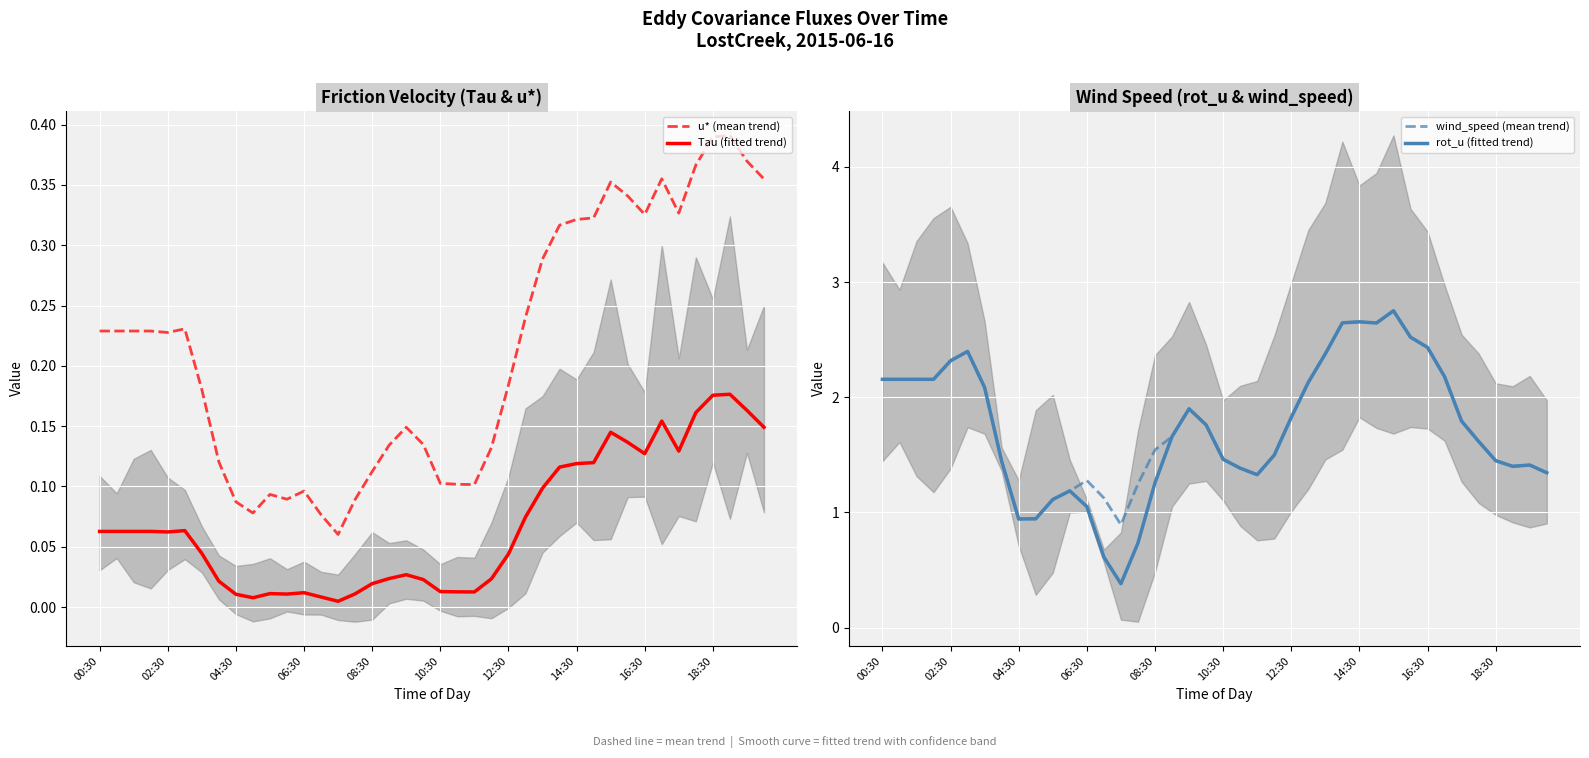

How many categories are shown in the chart?

40